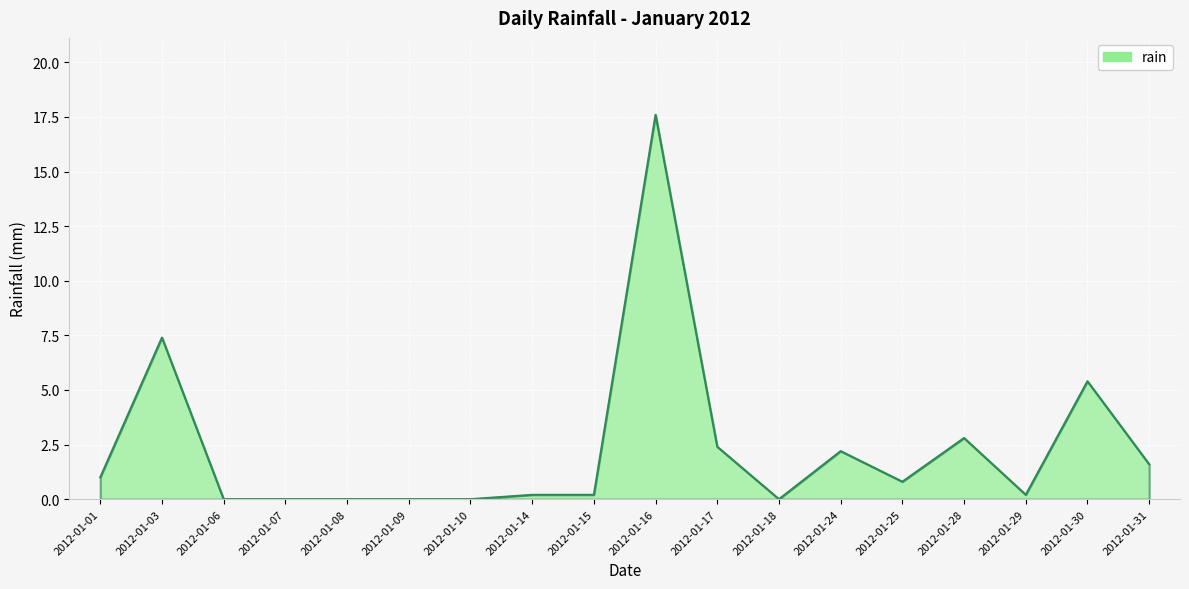

Read the value at 2012-01-28.

2.8